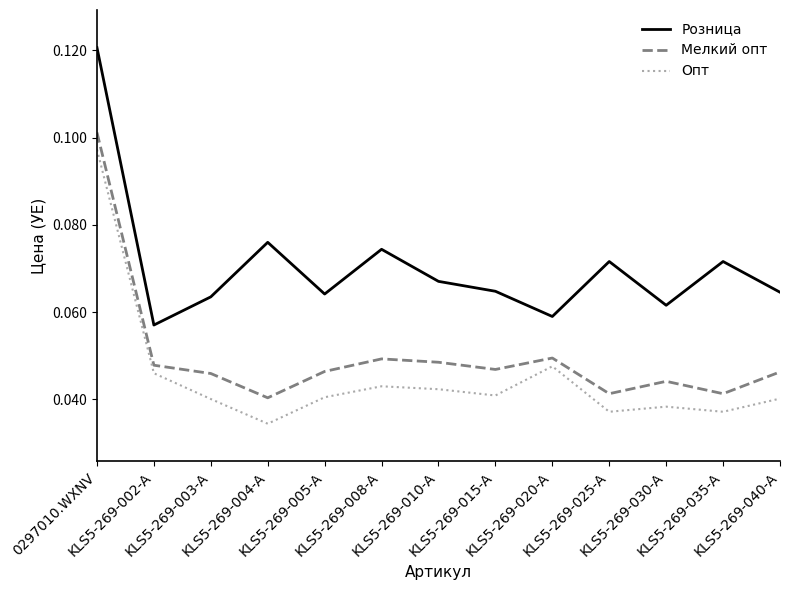

At which category is the sum across all series the highest?

0297010.WXNV